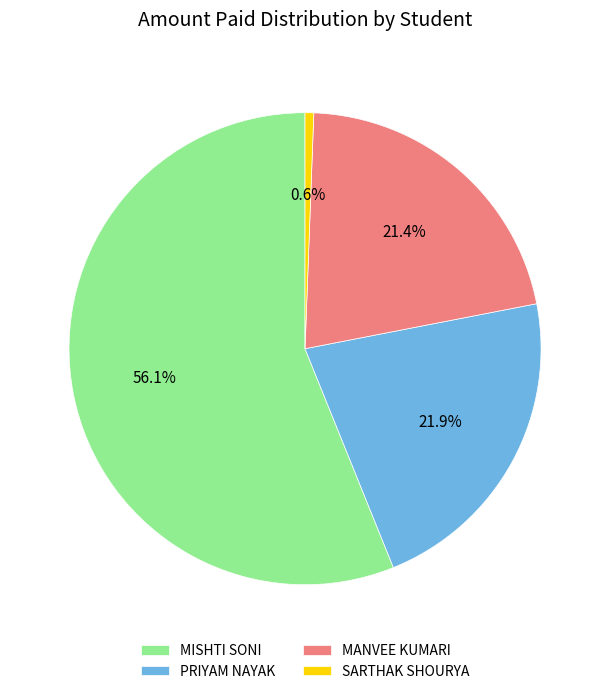

To the nearest percent, what is the difference between the SARTHAK SHOURYA and MISHTI SONI slice percentages?

56%